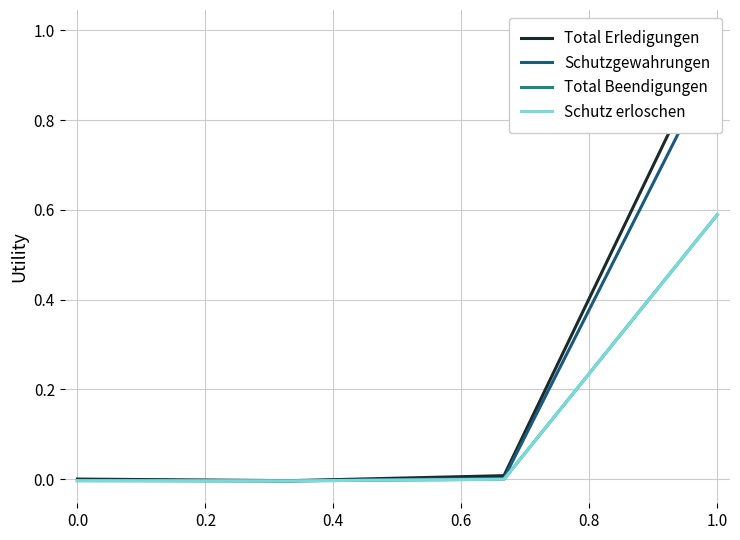

True or false: Total Erledigungen and Schutz erloschen intersect in this chart.

False